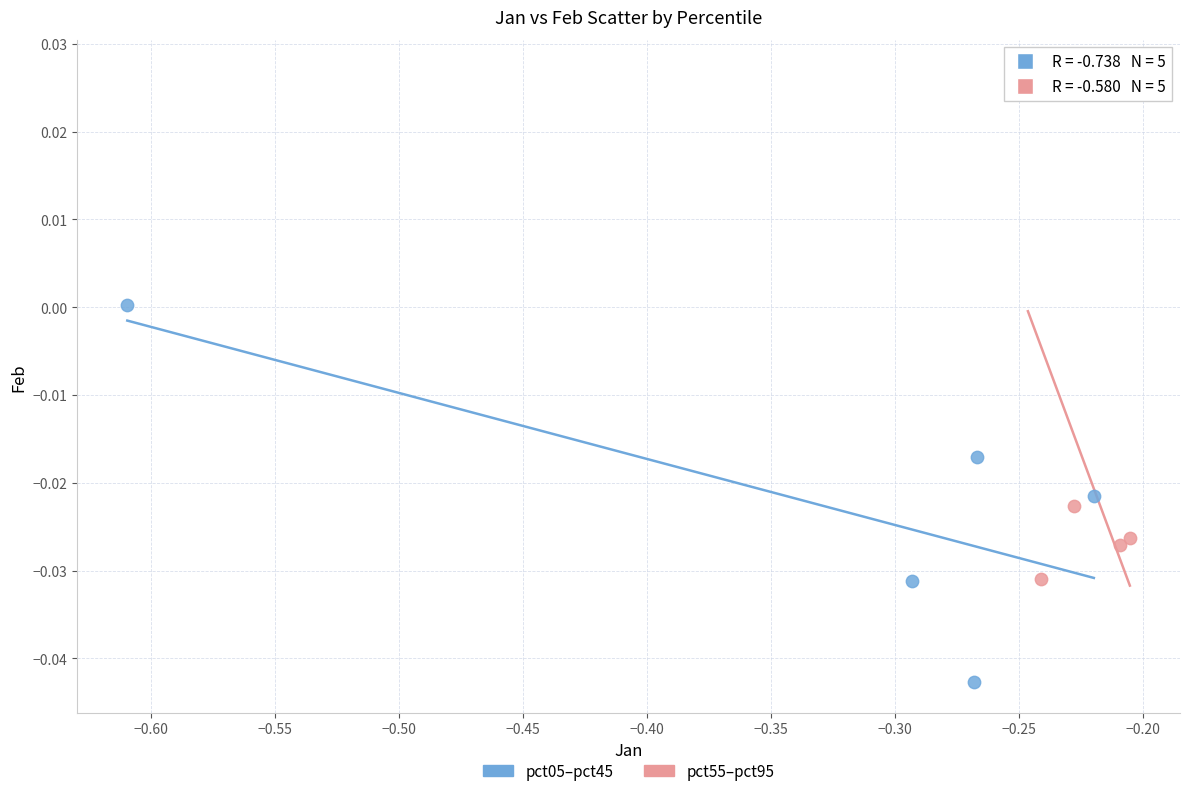

Which series reaches the minimum Y coordinate?

pct05–pct45